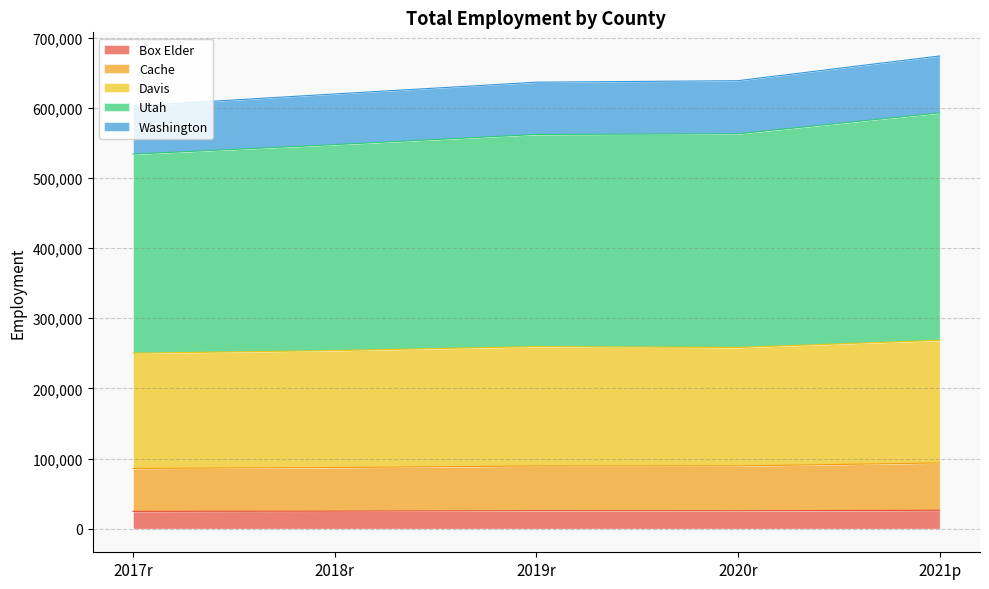

What value does the Cache series have at 2017r?

85851